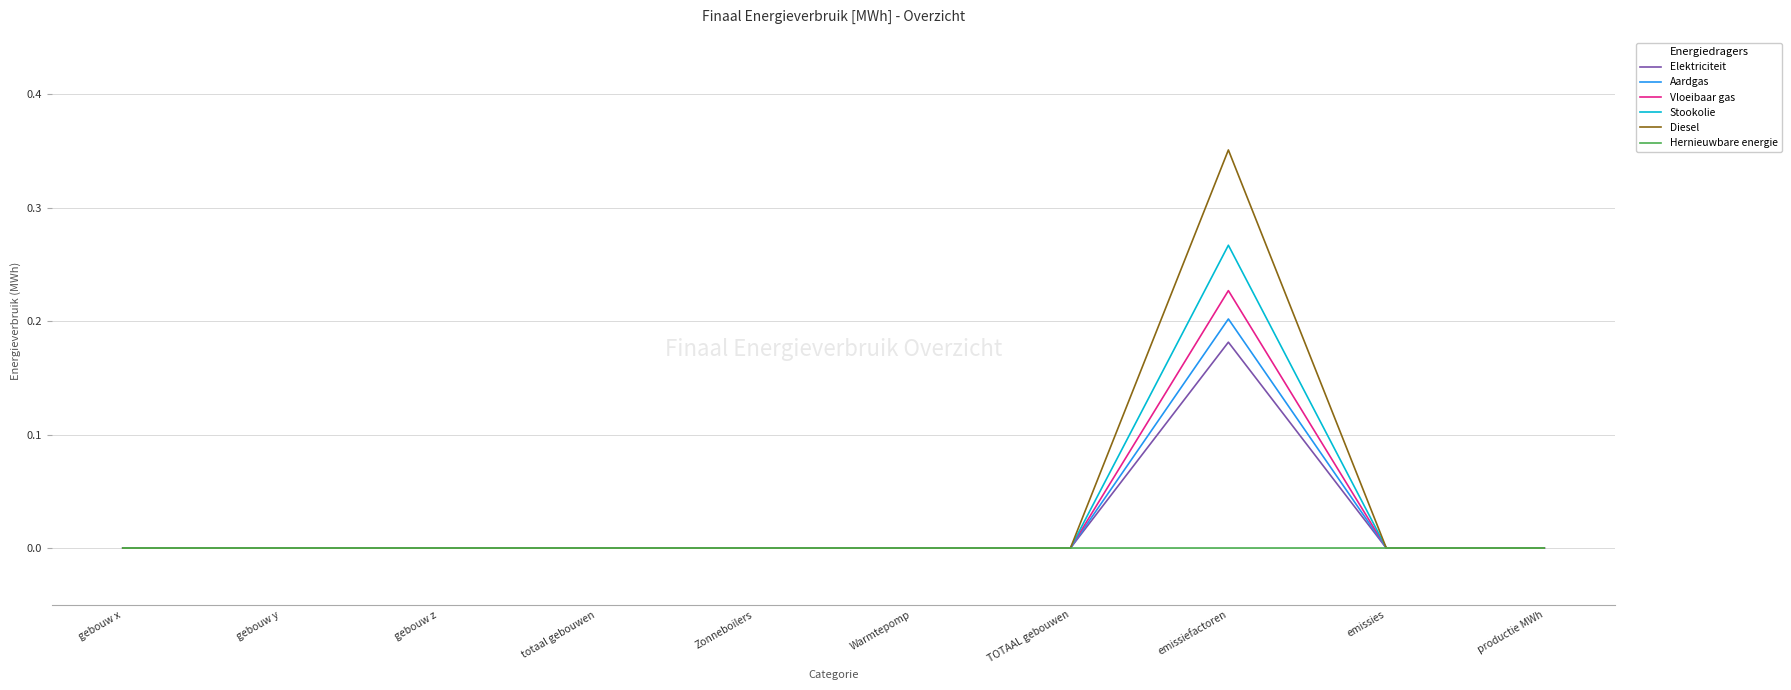

What position from the right is productie MWh?

1